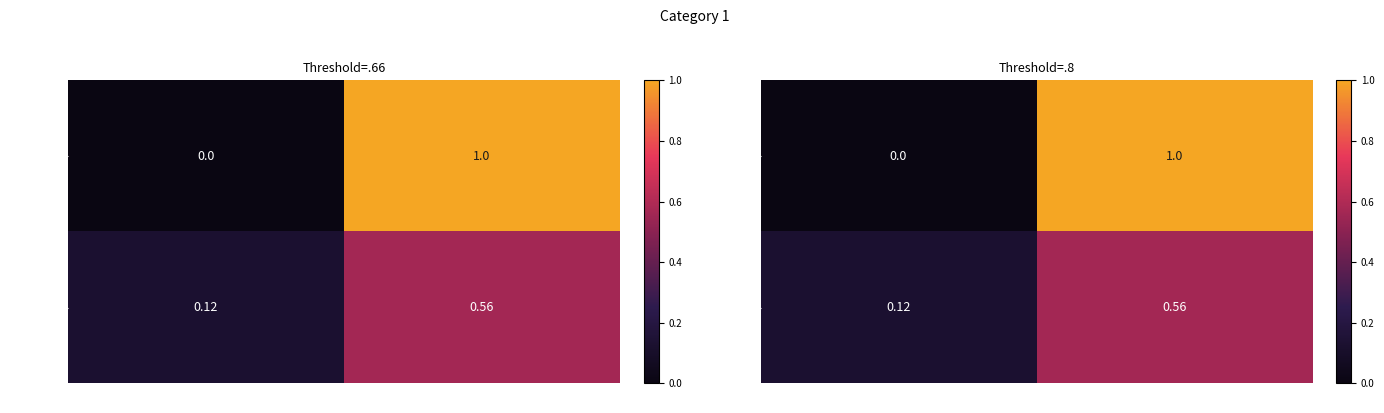

Rank the series by their average value, from lowest to highest.

34c3cefb, b3e4f91d